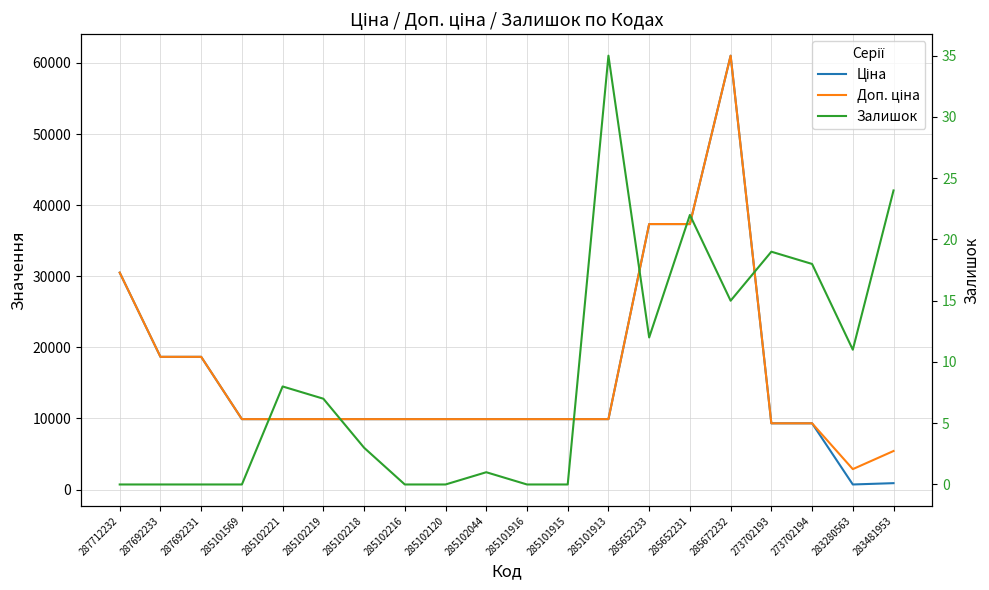

What are all the series names shown in the legend?

Ціна, Доп. ціна, Залишок